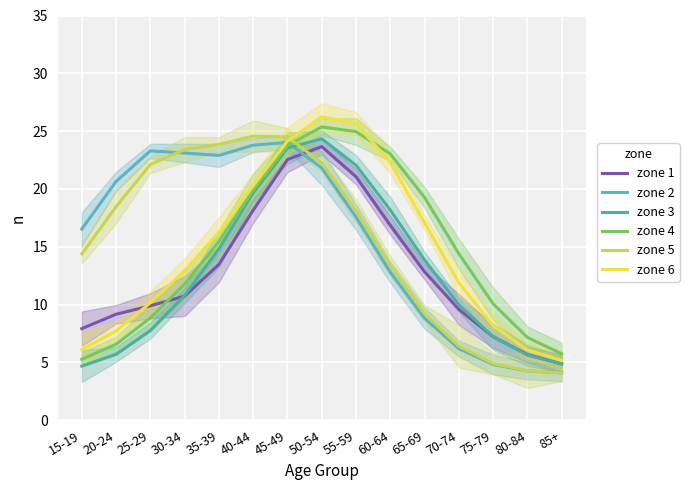

At which category does zone 4 reach its first local peak?

50-54